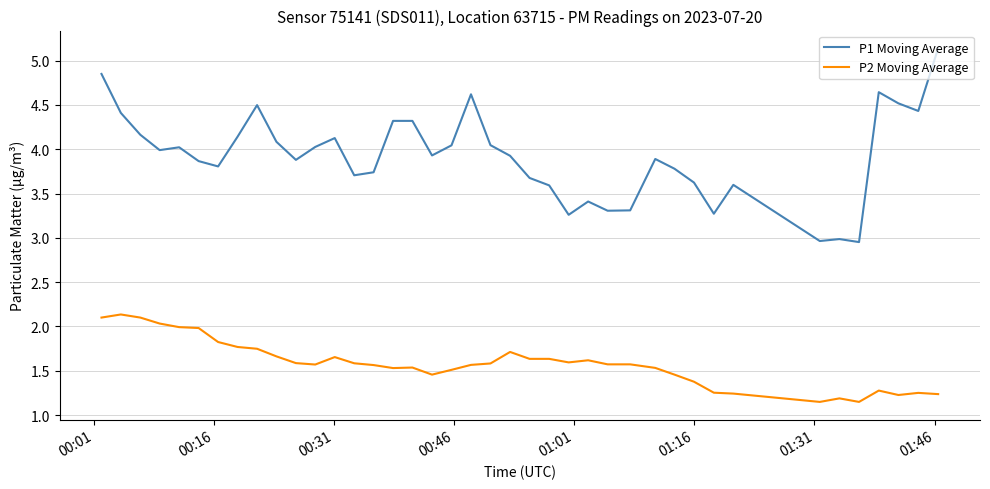

True or false: P2 Moving Average and P1 Moving Average intersect in this chart.

False